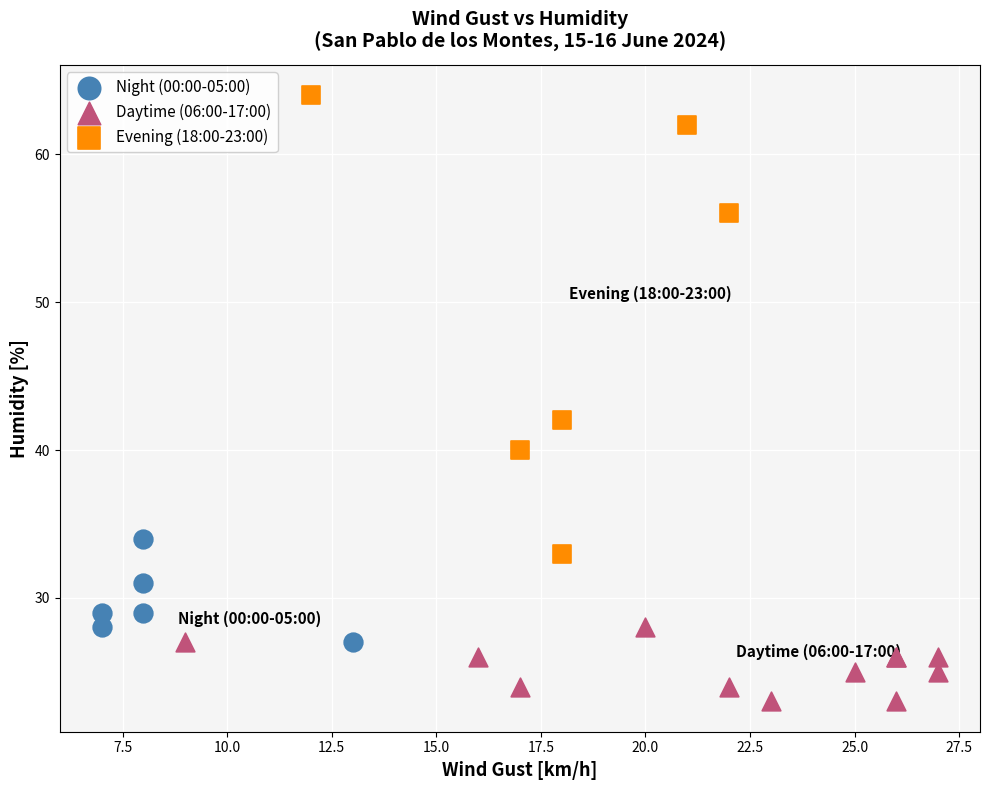

Which series reaches the minimum Y coordinate?

Daytime (06:00-17:00)